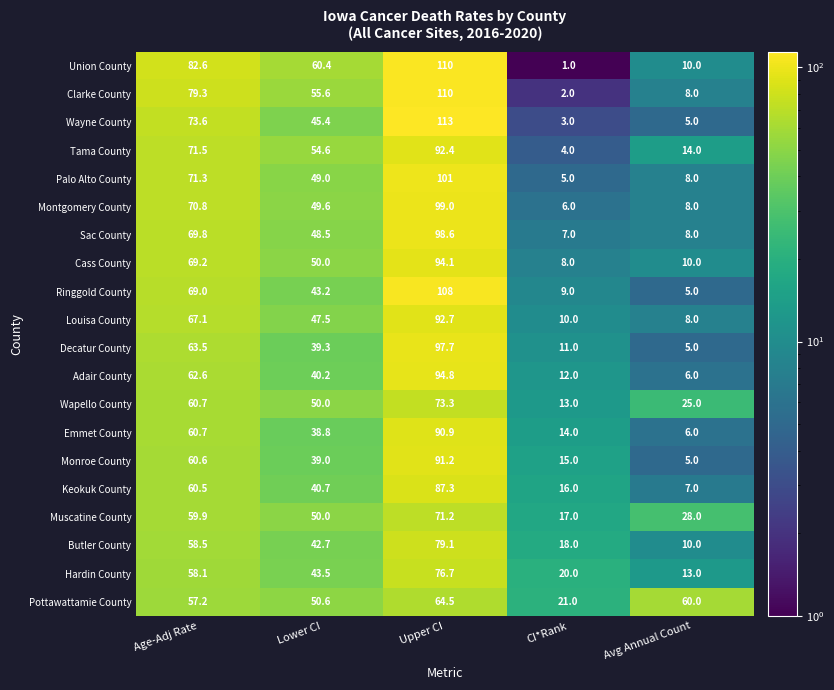

What is the sum of the Montgomery County values at Avg Annual Count and Lower CI?

57.6